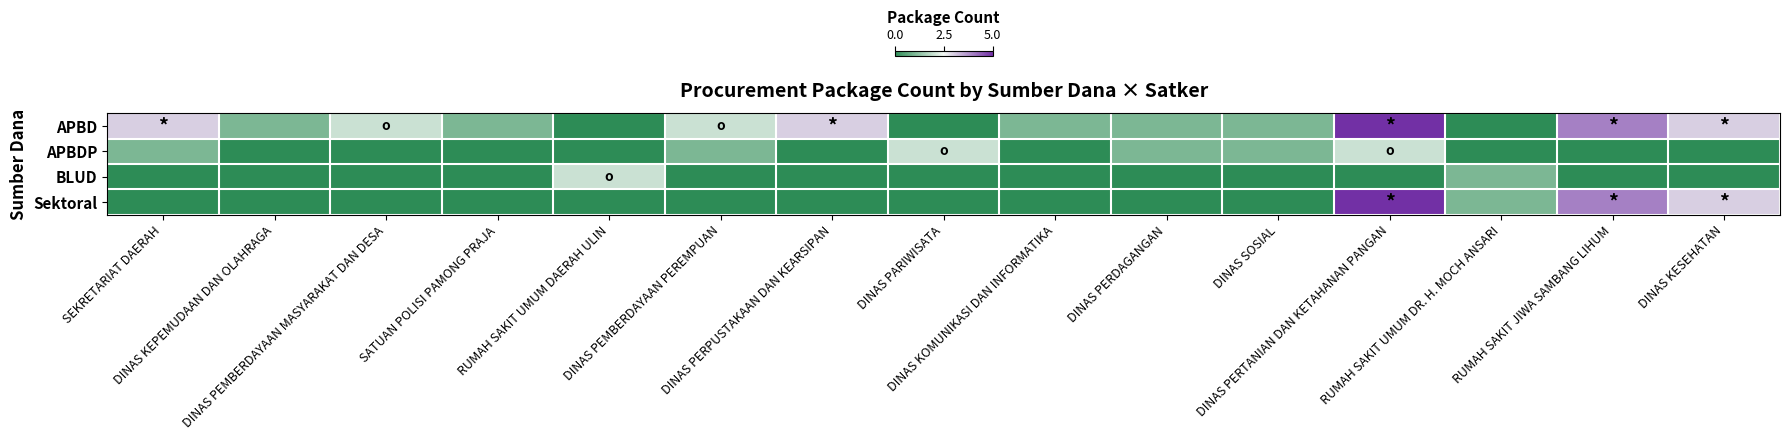

At which category is the sum across all series the highest?

DINAS PERTANIAN DAN KETAHANAN PANGAN